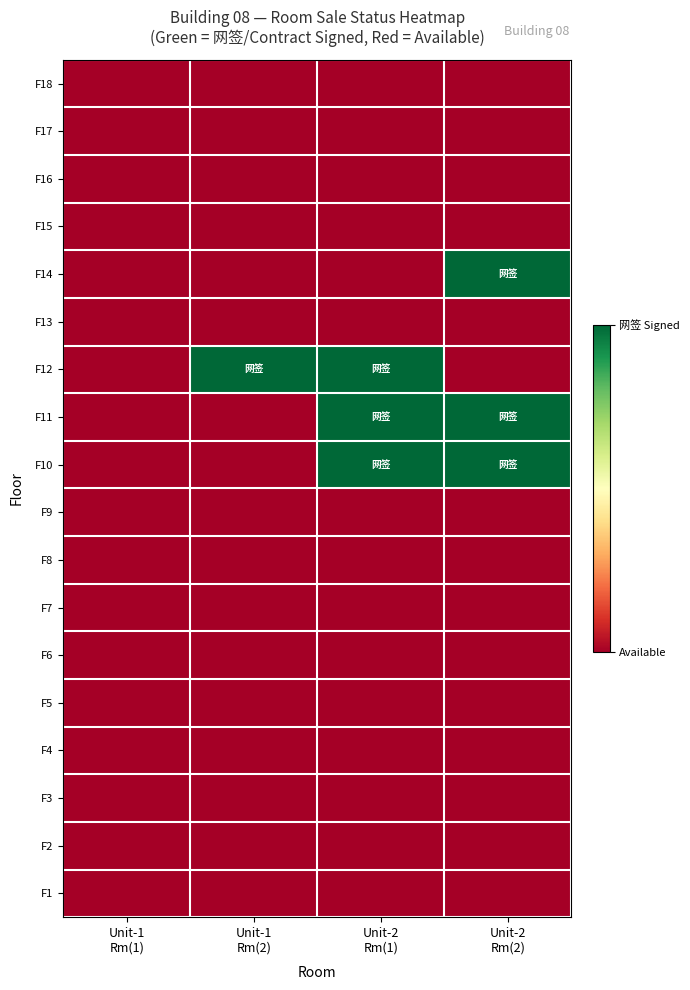

Reading left to right, extract all data points from this chart.

F1: Unit-1
Rm(1)=0	Unit-1
Rm(2)=0	Unit-2
Rm(1)=0	Unit-2
Rm(2)=0
F2: Unit-1
Rm(1)=0	Unit-1
Rm(2)=0	Unit-2
Rm(1)=0	Unit-2
Rm(2)=0
F3: Unit-1
Rm(1)=0	Unit-1
Rm(2)=0	Unit-2
Rm(1)=0	Unit-2
Rm(2)=0
F4: Unit-1
Rm(1)=0	Unit-1
Rm(2)=0	Unit-2
Rm(1)=0	Unit-2
Rm(2)=0
F5: Unit-1
Rm(1)=0	Unit-1
Rm(2)=0	Unit-2
Rm(1)=0	Unit-2
Rm(2)=0
F6: Unit-1
Rm(1)=0	Unit-1
Rm(2)=0	Unit-2
Rm(1)=0	Unit-2
Rm(2)=0
F7: Unit-1
Rm(1)=0	Unit-1
Rm(2)=0	Unit-2
Rm(1)=0	Unit-2
Rm(2)=0
F8: Unit-1
Rm(1)=0	Unit-1
Rm(2)=0	Unit-2
Rm(1)=0	Unit-2
Rm(2)=0
F9: Unit-1
Rm(1)=0	Unit-1
Rm(2)=0	Unit-2
Rm(1)=0	Unit-2
Rm(2)=0
F10: Unit-1
Rm(1)=0	Unit-1
Rm(2)=0	Unit-2
Rm(1)=1	Unit-2
Rm(2)=1
F11: Unit-1
Rm(1)=0	Unit-1
Rm(2)=0	Unit-2
Rm(1)=1	Unit-2
Rm(2)=1
F12: Unit-1
Rm(1)=0	Unit-1
Rm(2)=1	Unit-2
Rm(1)=1	Unit-2
Rm(2)=0
F13: Unit-1
Rm(1)=0	Unit-1
Rm(2)=0	Unit-2
Rm(1)=0	Unit-2
Rm(2)=0
F14: Unit-1
Rm(1)=0	Unit-1
Rm(2)=0	Unit-2
Rm(1)=0	Unit-2
Rm(2)=1
F15: Unit-1
Rm(1)=0	Unit-1
Rm(2)=0	Unit-2
Rm(1)=0	Unit-2
Rm(2)=0
F16: Unit-1
Rm(1)=0	Unit-1
Rm(2)=0	Unit-2
Rm(1)=0	Unit-2
Rm(2)=0
F17: Unit-1
Rm(1)=0	Unit-1
Rm(2)=0	Unit-2
Rm(1)=0	Unit-2
Rm(2)=0
F18: Unit-1
Rm(1)=0	Unit-1
Rm(2)=0	Unit-2
Rm(1)=0	Unit-2
Rm(2)=0